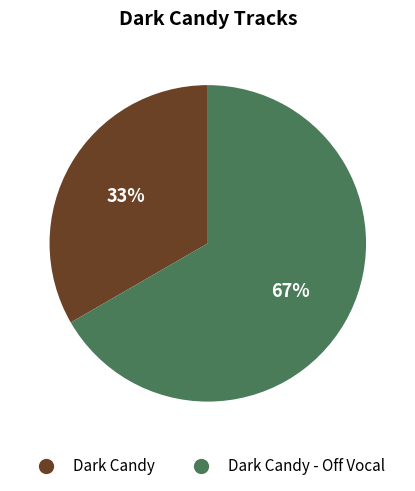

Between Dark Candy and Dark Candy - Off Vocal, which is larger?

Dark Candy - Off Vocal